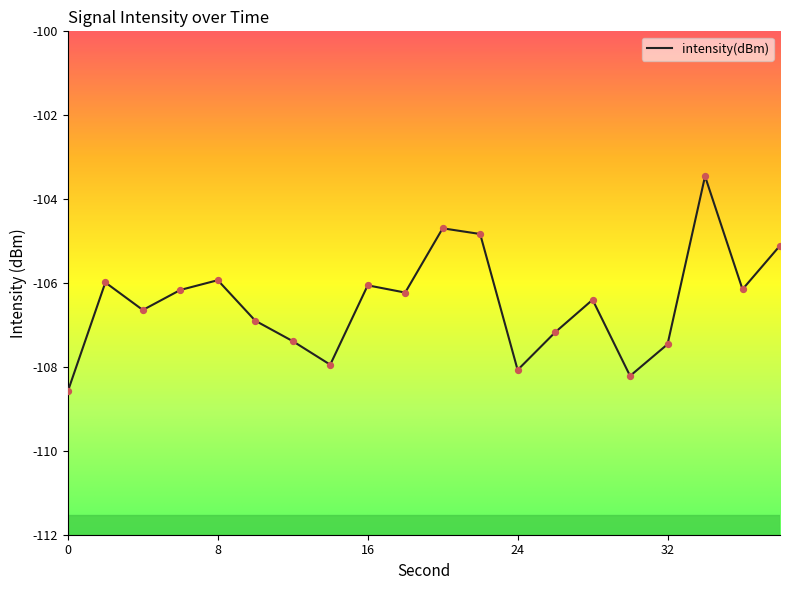

What is the minimum value shown in the chart?

-108.6